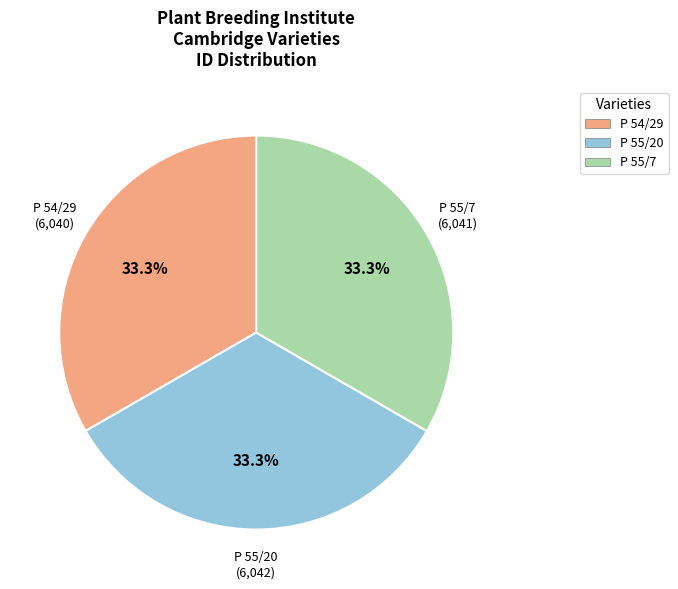

What percentage do P 55/20 and P 55/7 together represent?

66.7%